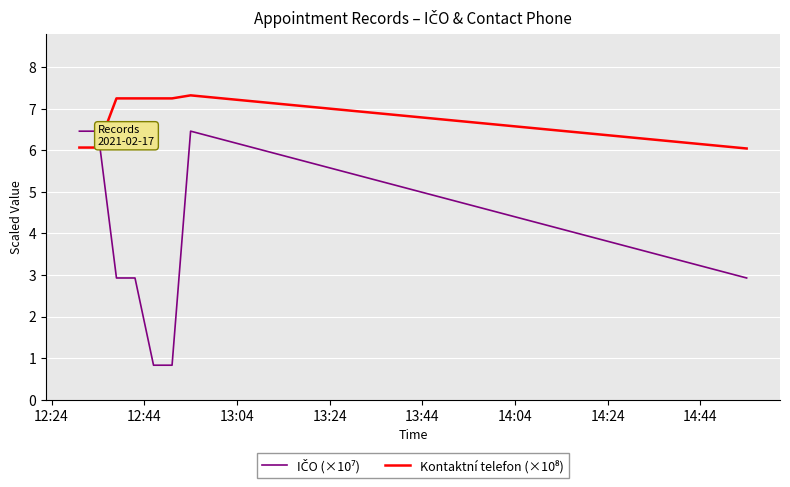

What is the smallest value displayed?

0.8